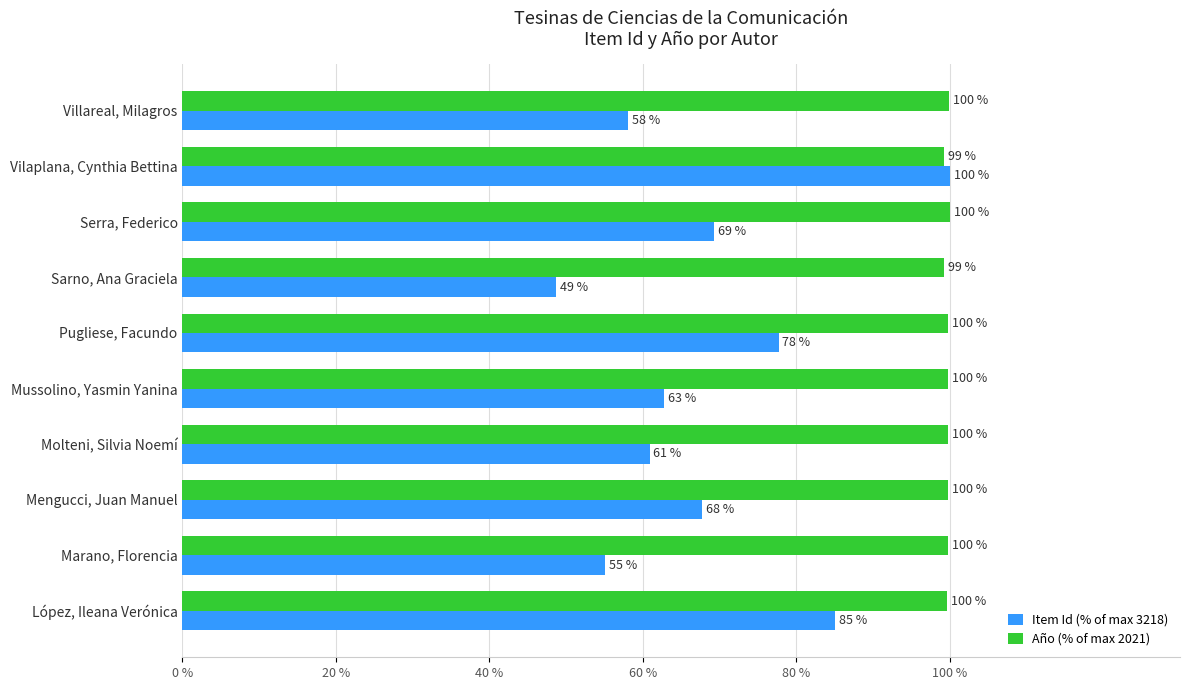

How many values in the Item Id (% of max 3218) series exceed 67?

5